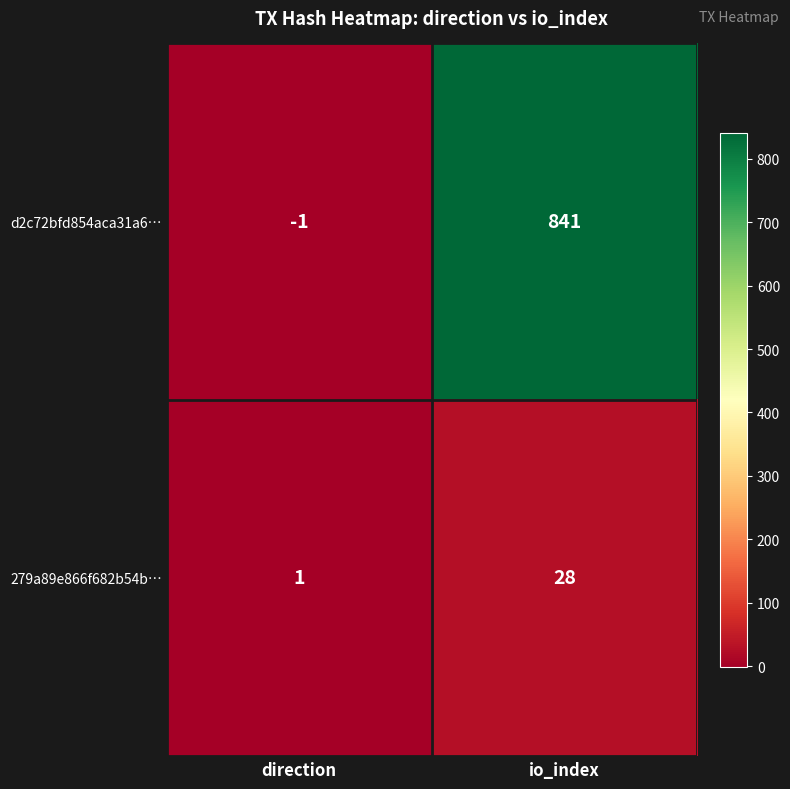

Rank the series at direction from highest to lowest value.

279a89e866f682b54b…, d2c72bfd854aca31a6…